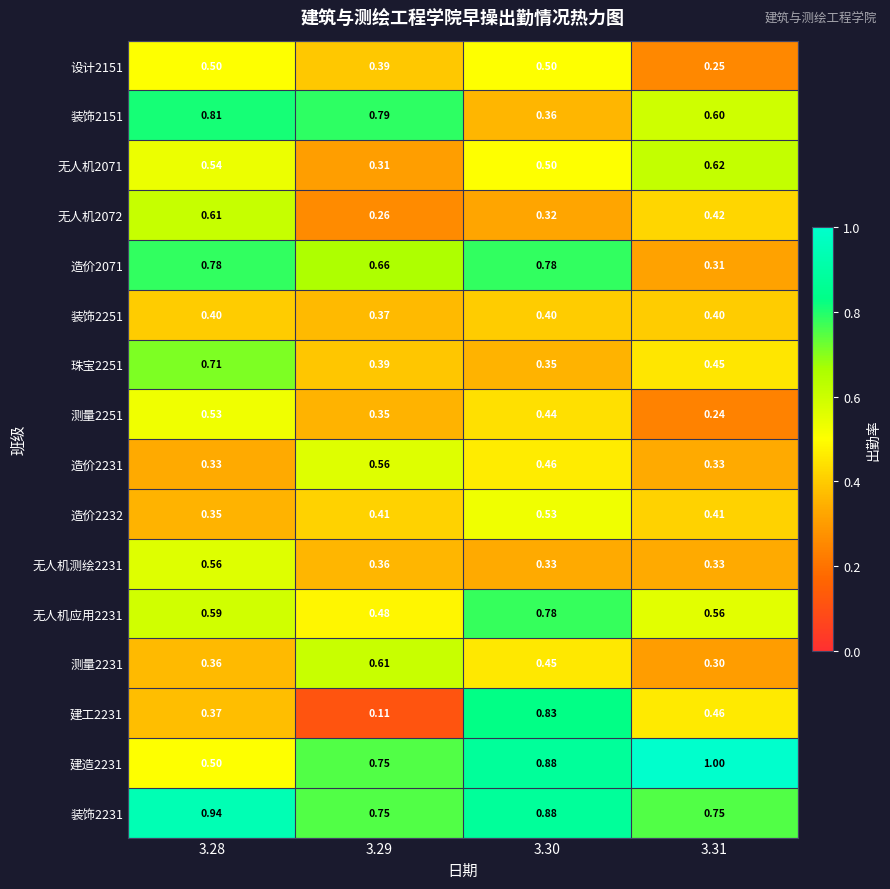

At which category is the sum across all series the highest?

3.28